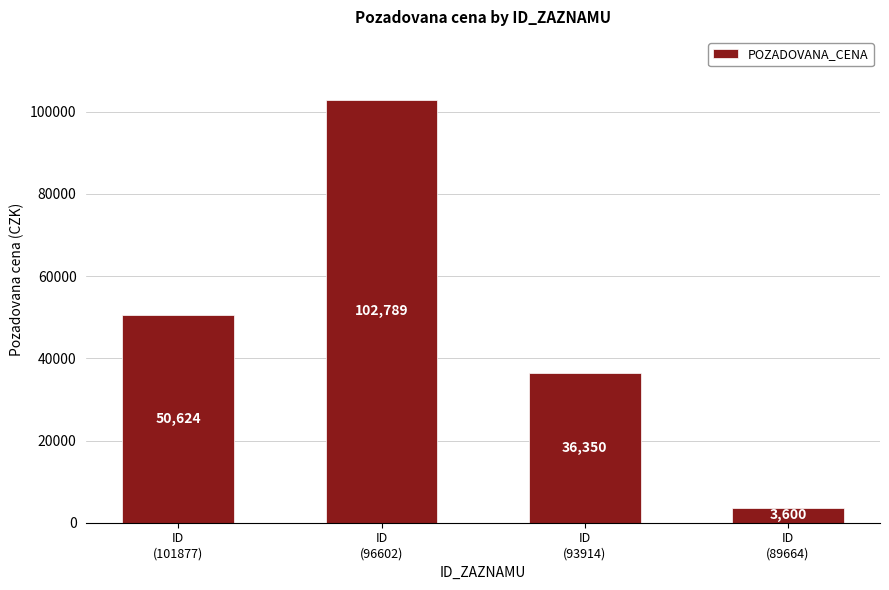

What is the difference between the second highest and second lowest values?

14274